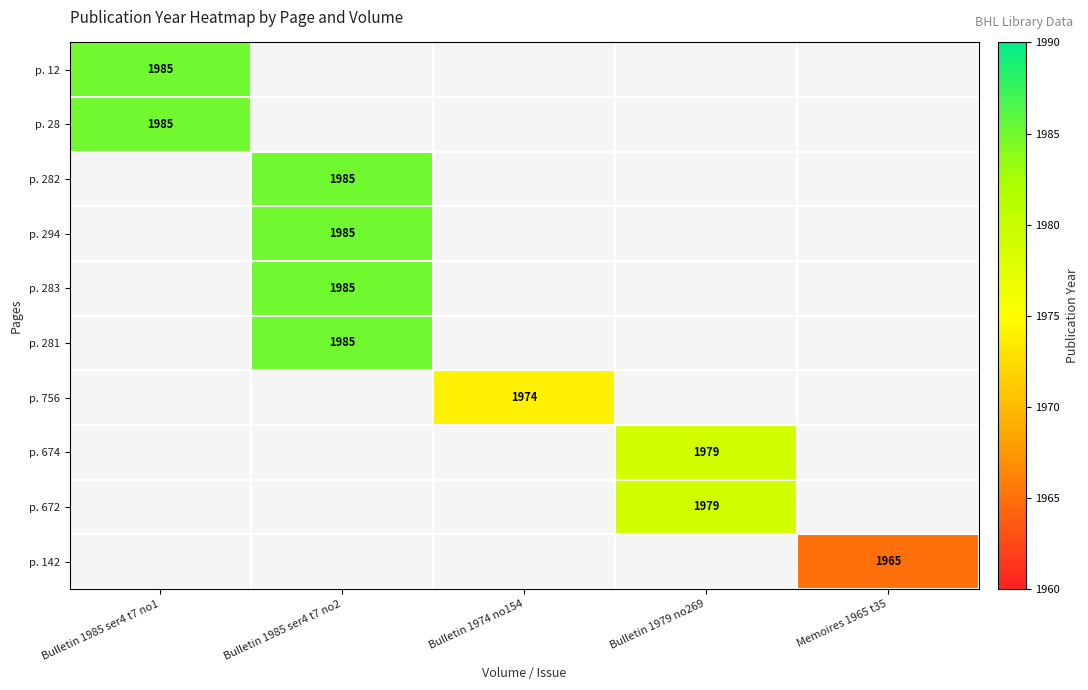

What is the lowest value of the p. 28 series?

1985.0